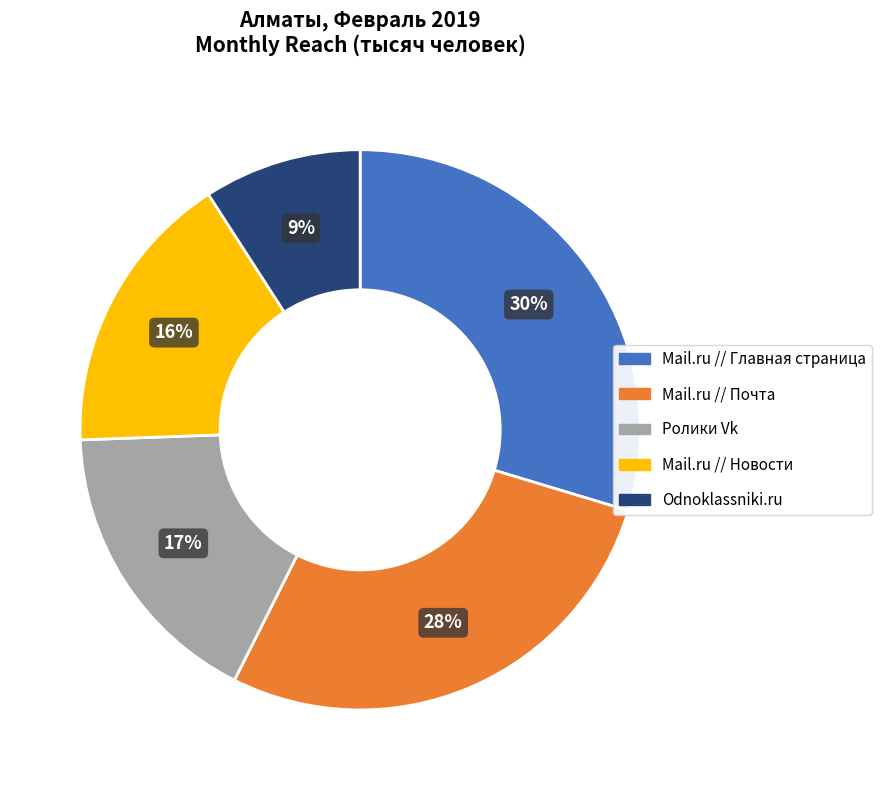

To the nearest percent, what is the difference between the largest and smallest slice percentages?

21%